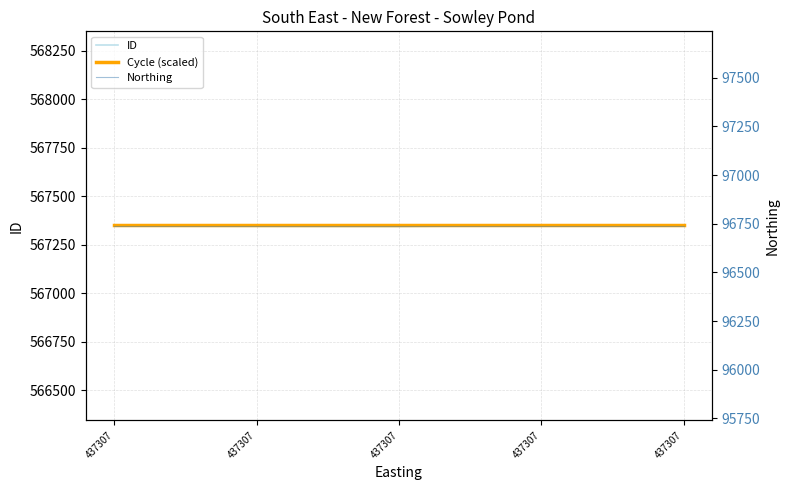

The value of Cycle (scaled) at 437307 is 278307. True or false?

False